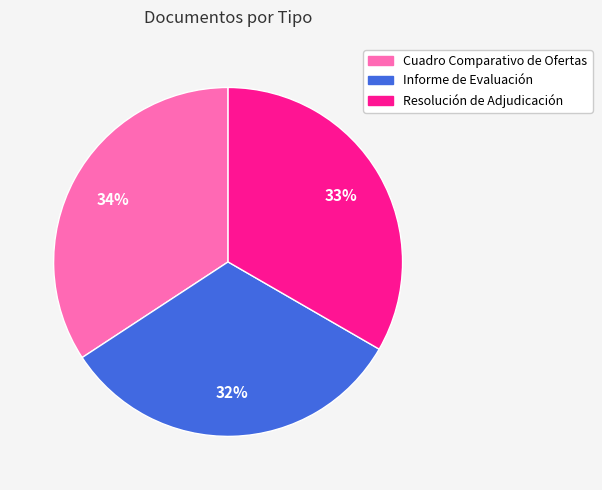

Which category has the smallest portion of the pie?

Informe de Evaluación